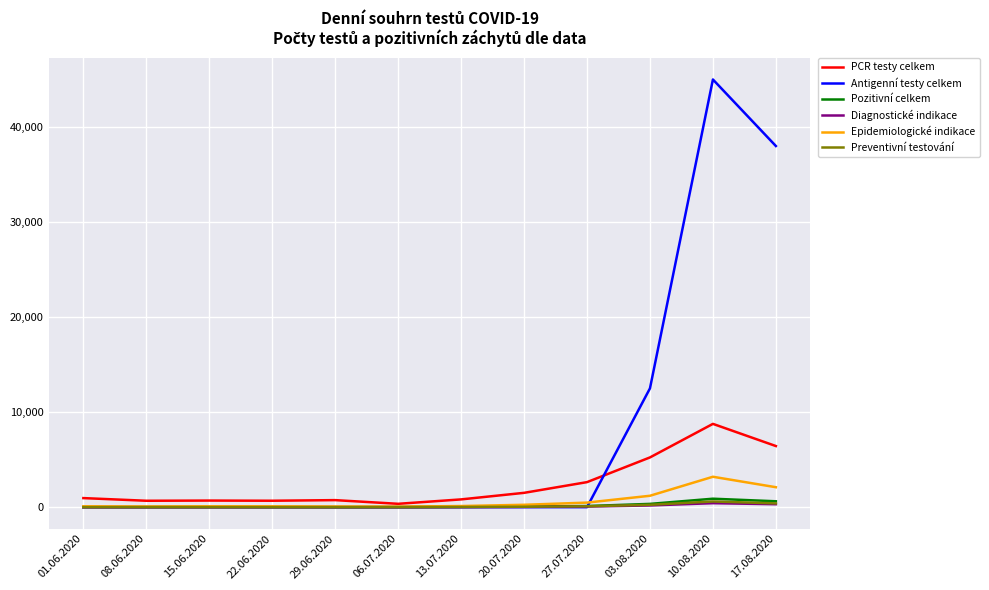

What is the maximum value shown in the chart?

45000